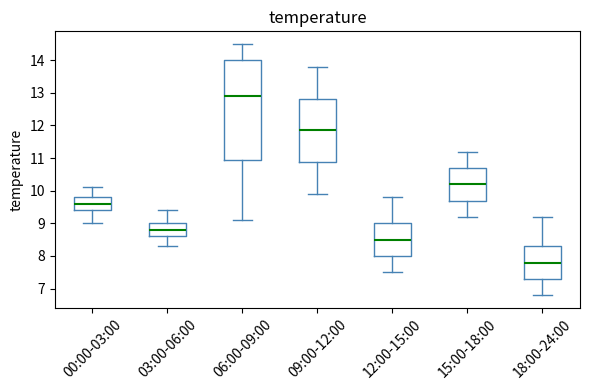

Which box's median line is the highest?

06:00-09:00